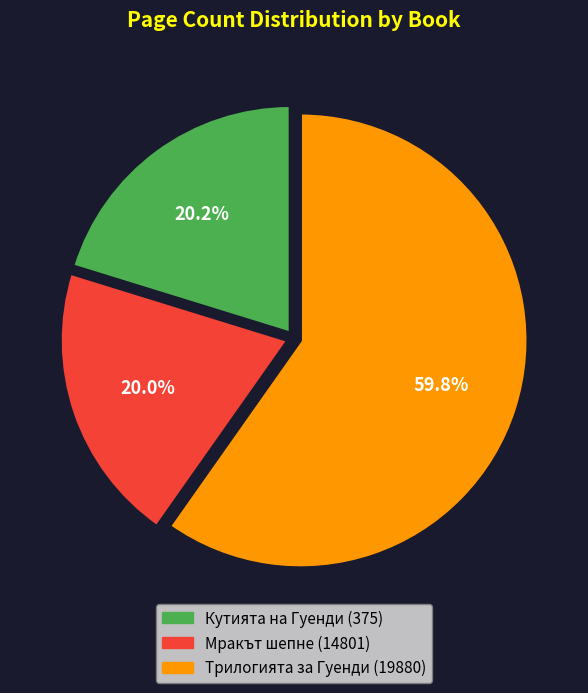

Is Кутията на Гуенди (375) the majority of the pie?

No